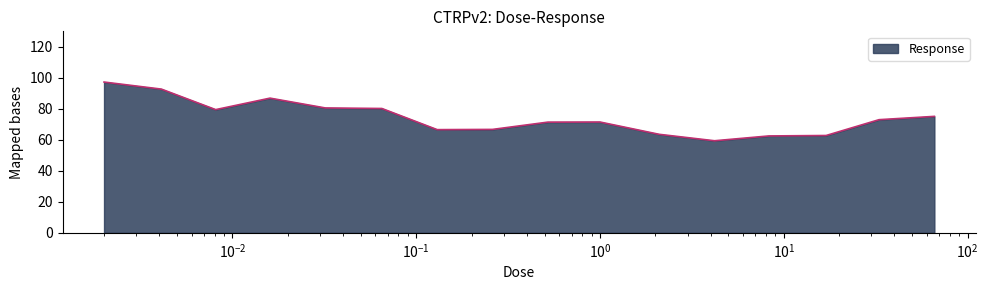

What is the greatest value displayed?

97.3